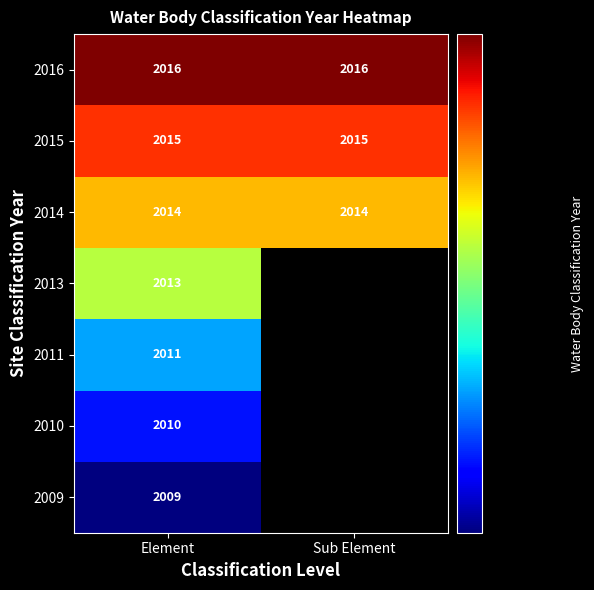

Rank the series at Element from lowest to highest value.

2009, 2010, 2011, 2013, 2014, 2015, 2016